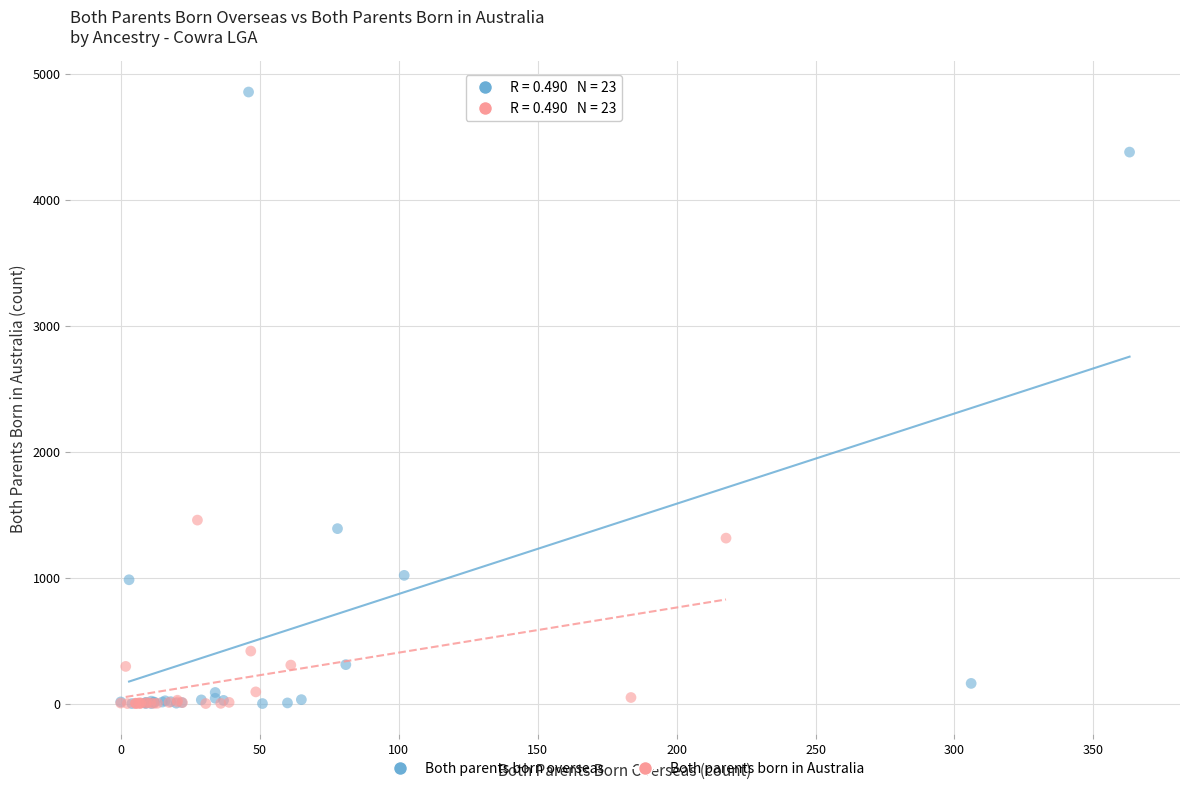

Which series has the widest spread of Y values?

Both parents born overseas